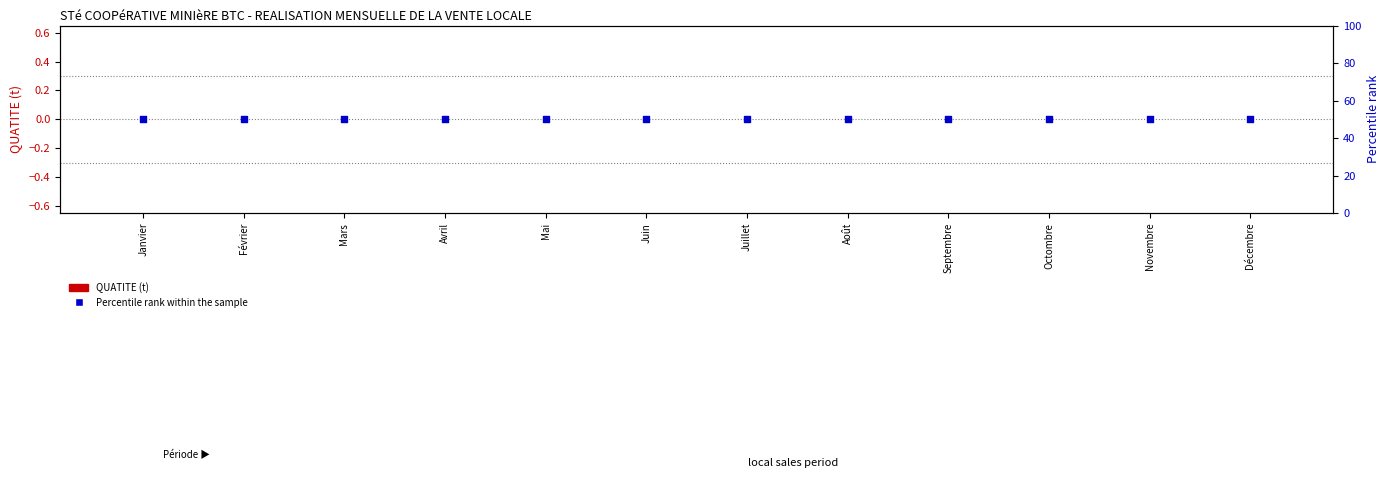

Which series has the largest total across all categories?

Percentile rank within sample